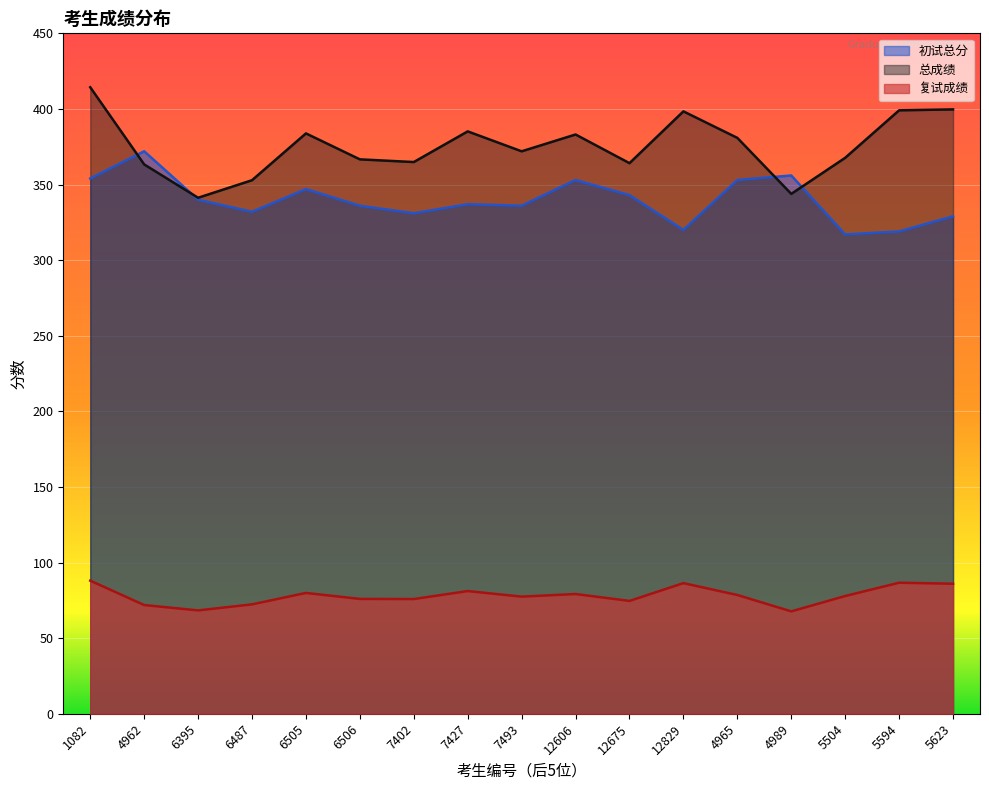

The 初试总分 series shows 524.1 at 6487. True or false?

False